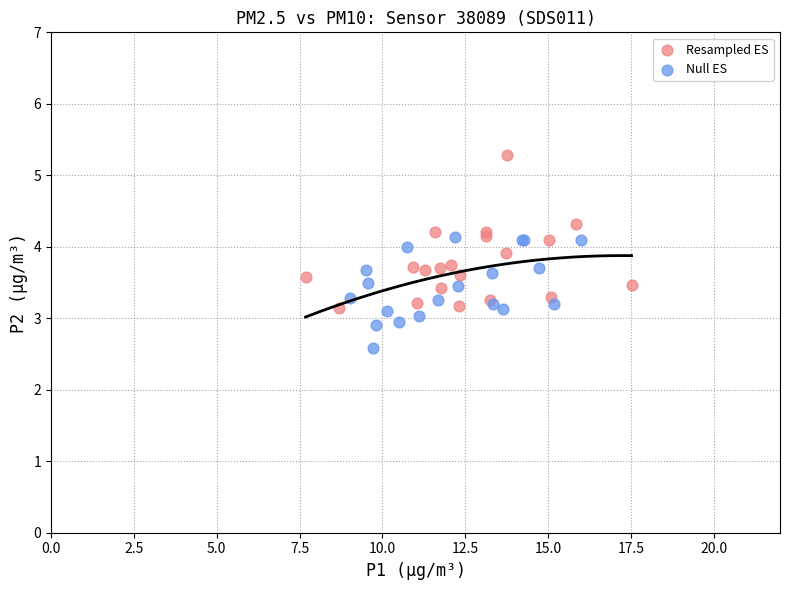

Which series contains the lowest Y value?

Null ES